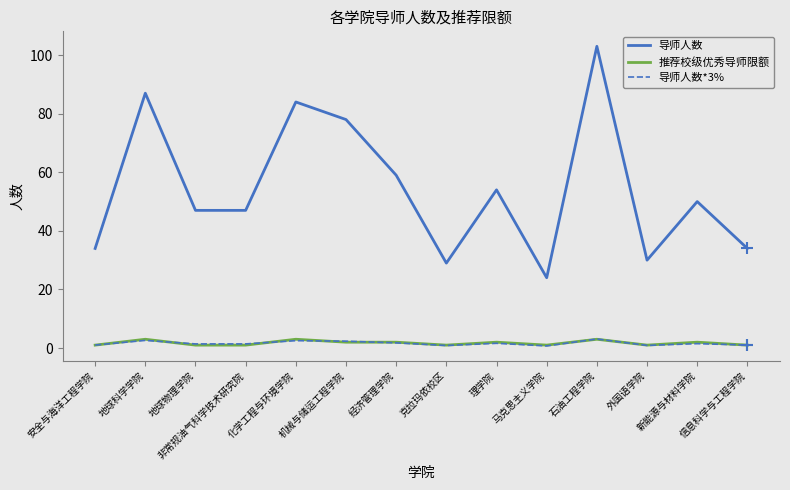

Which category has the highest value in the 导师人数 series?

石油工程学院